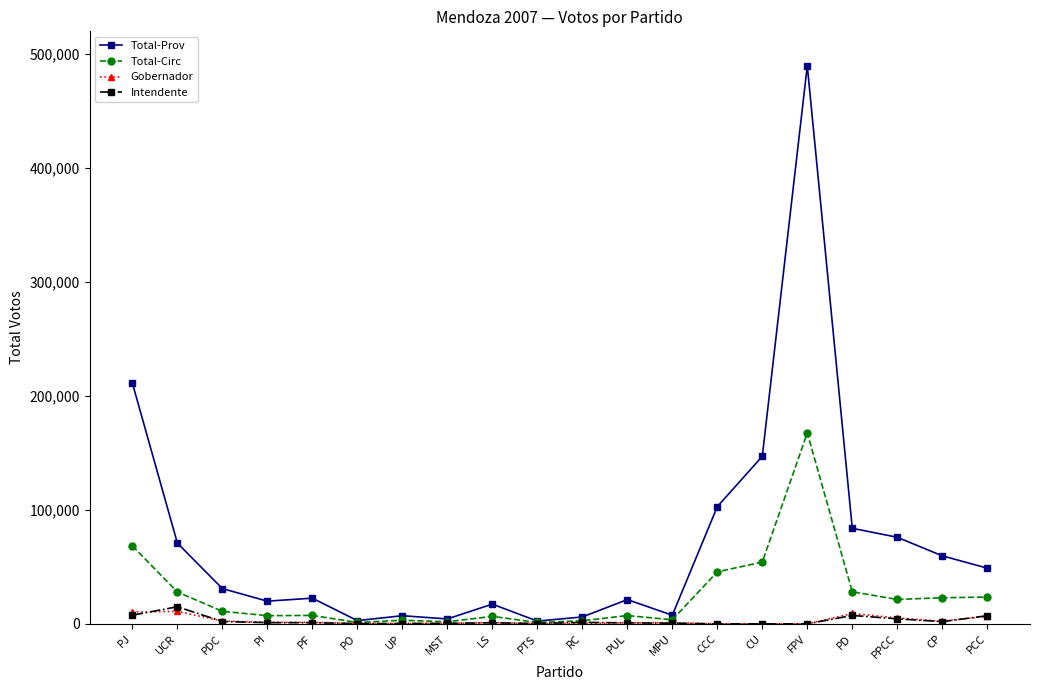

What is the label of the 14th point from the left?

CCC